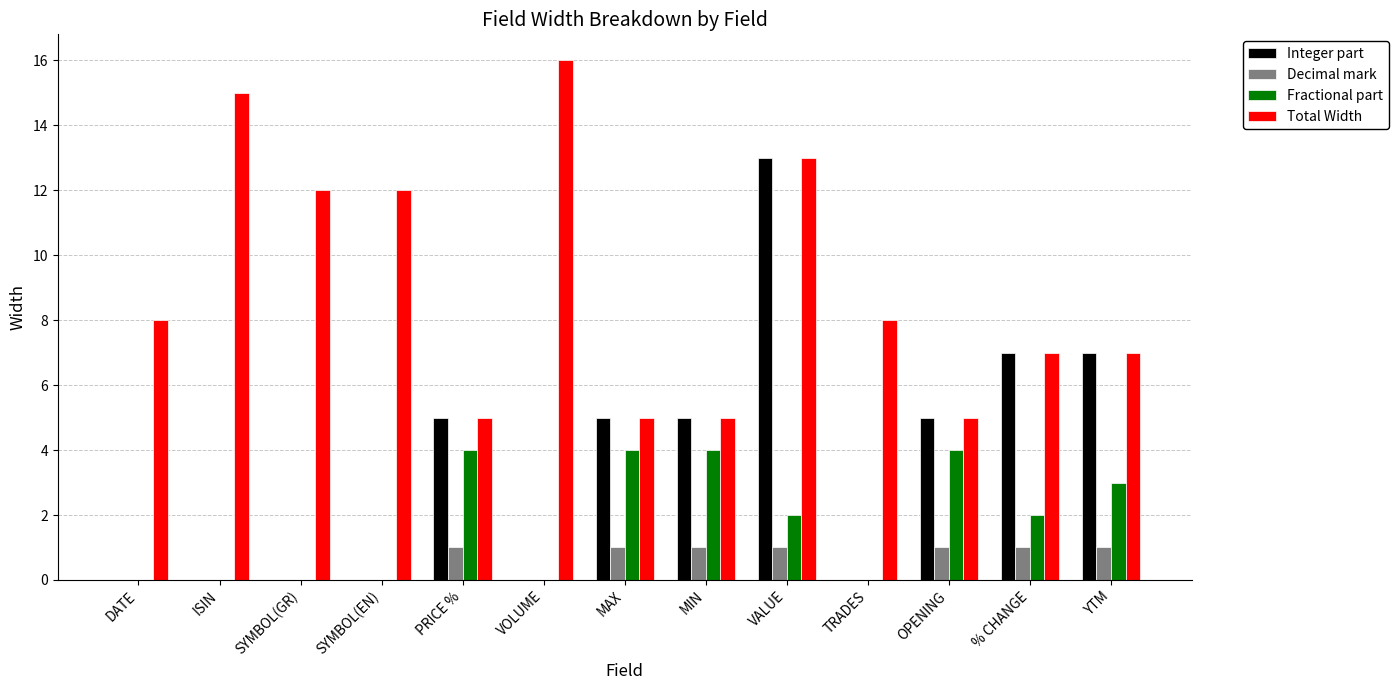

True or false: Total Width has a value of 15 at ISIN.

True